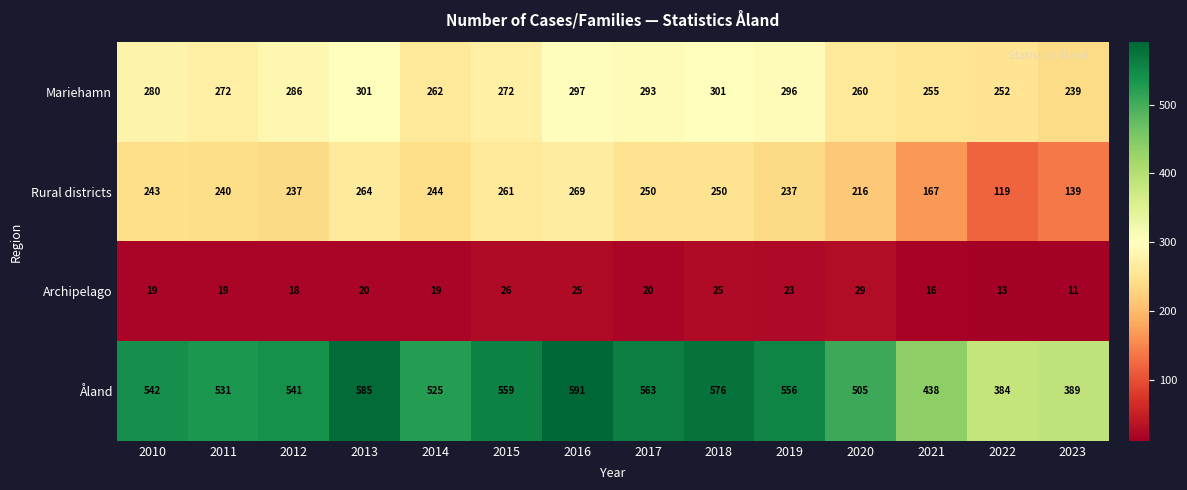

At which category is the sum across all series the highest?

2016